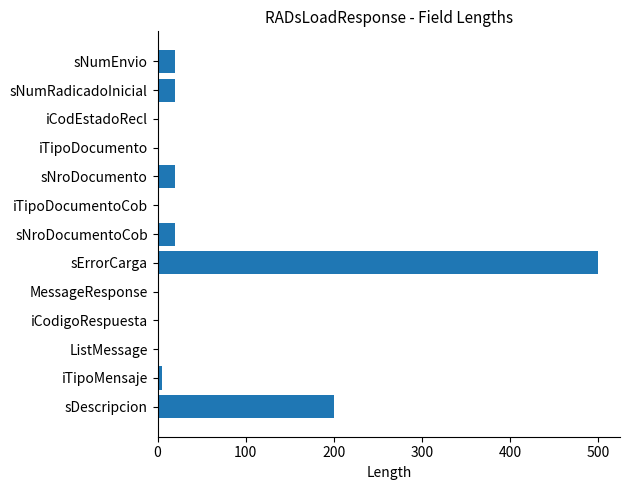

Where is the data nearest to the value 250?

sDescripcion